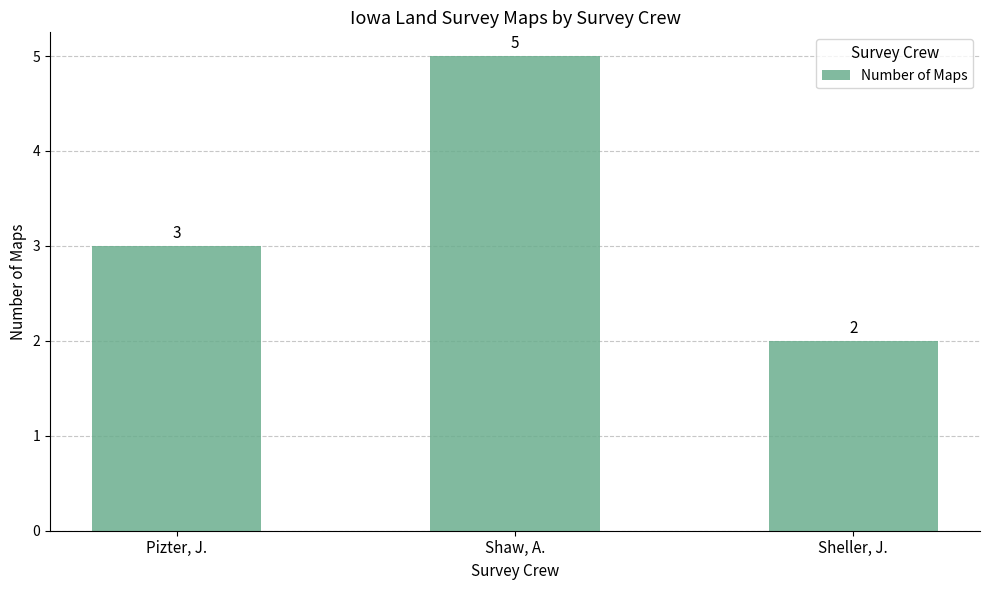

What is the greatest value displayed?

5